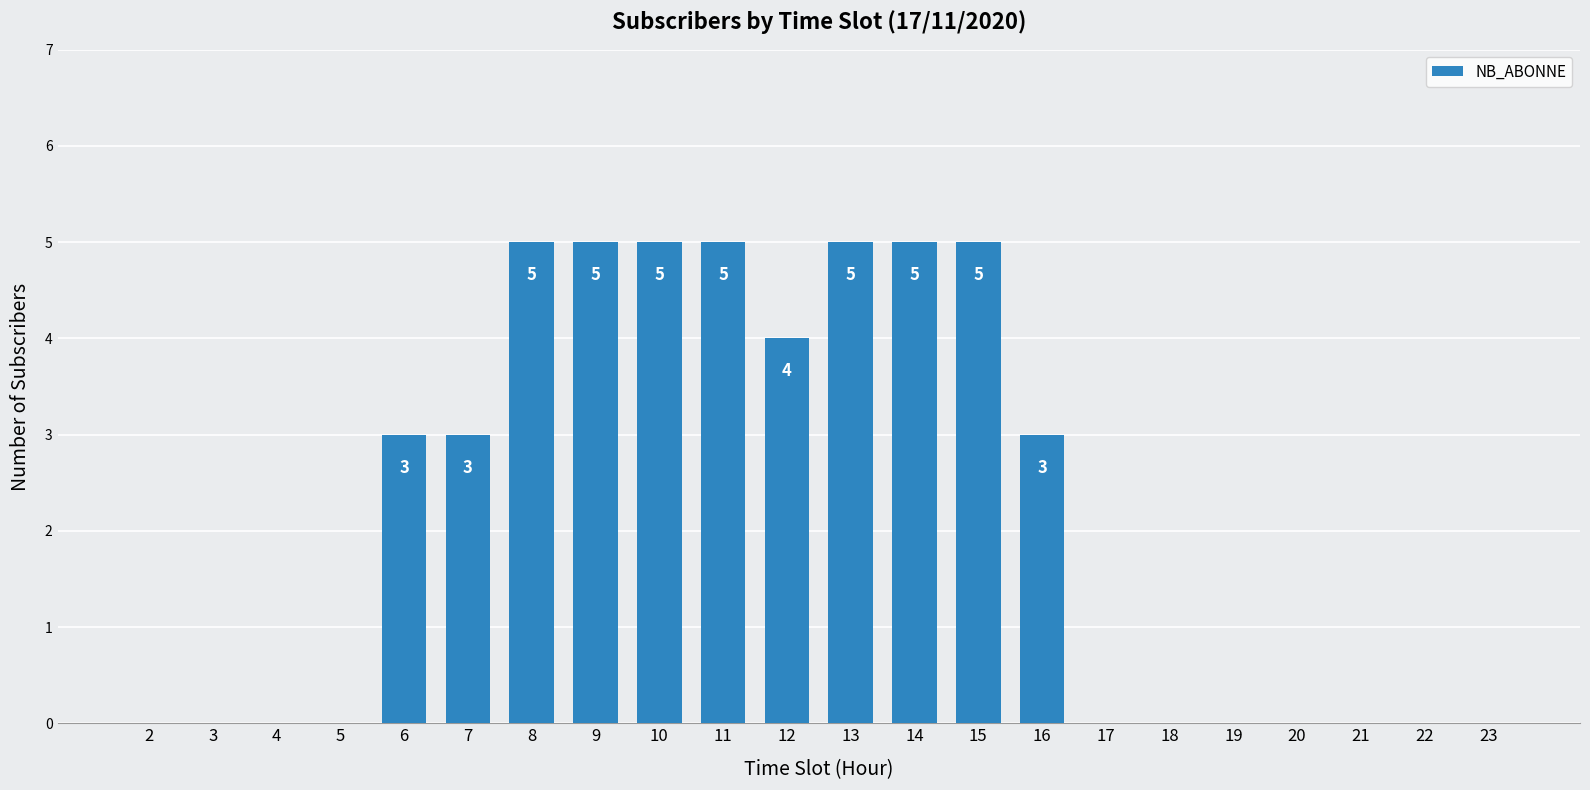

The chart shows a value of 2 at 6. True or false?

False